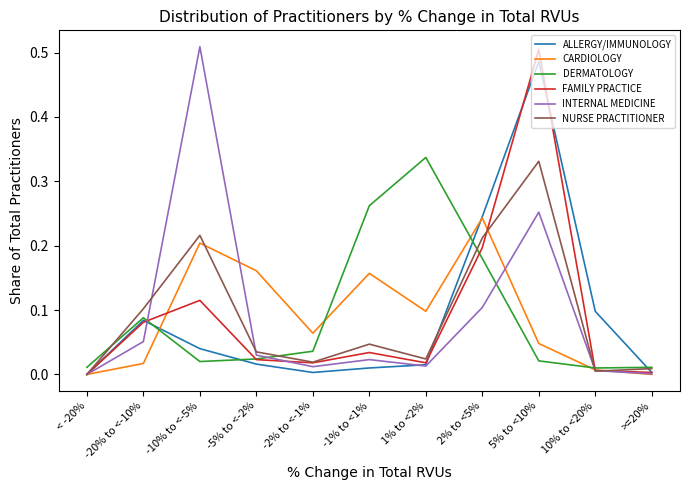

Is the value of NURSE PRACTITIONER at 5% to <10% greater than the value of ALLERGY/IMMUNOLOGY at 10% to <20%?

Yes